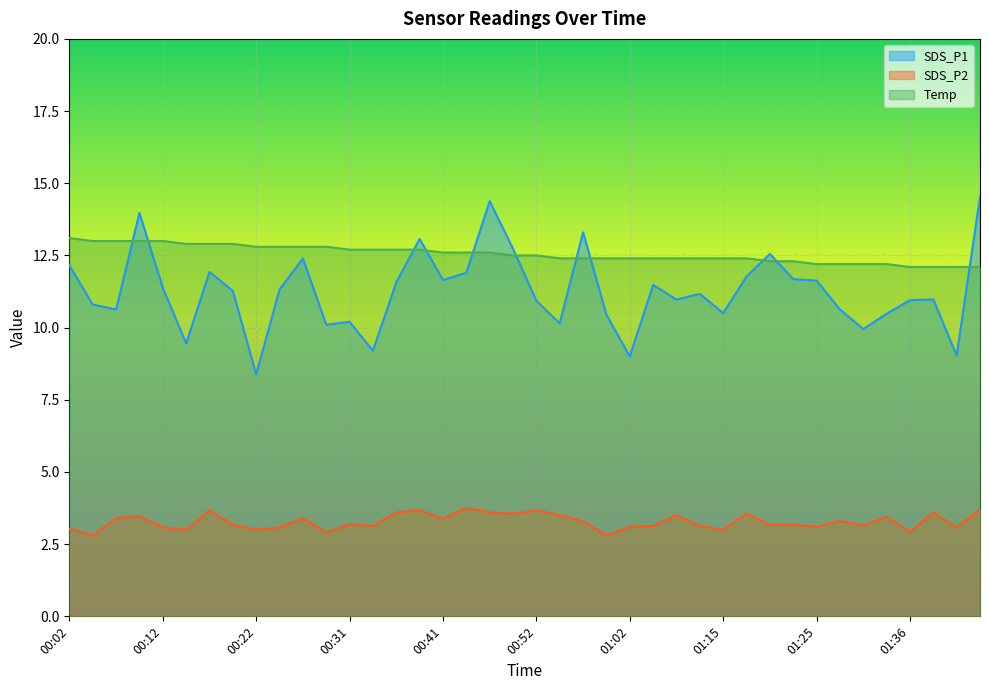

Does the chart display data point markers on the line(s)?

No